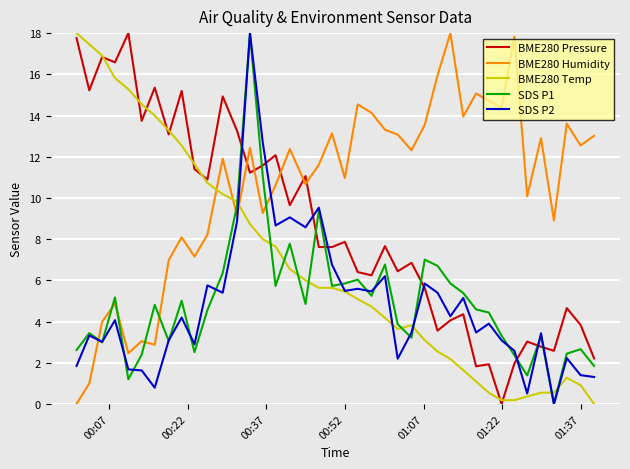

What is the maximum value for SDS P2?

18.0